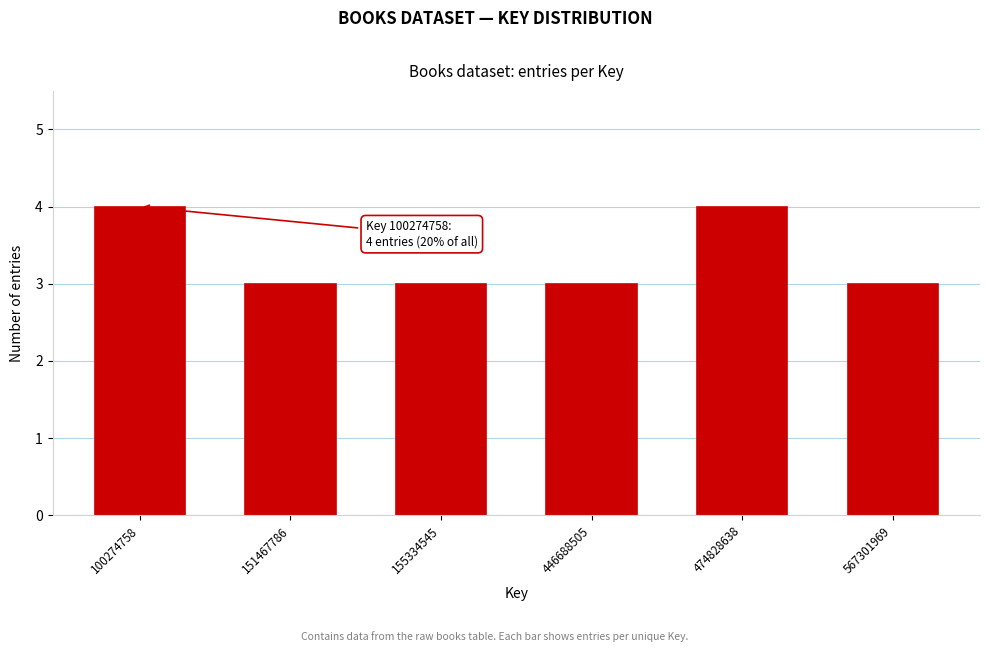

Reading right to left, transcribe all the data shown in this chart.

3	4	3	3	3	4